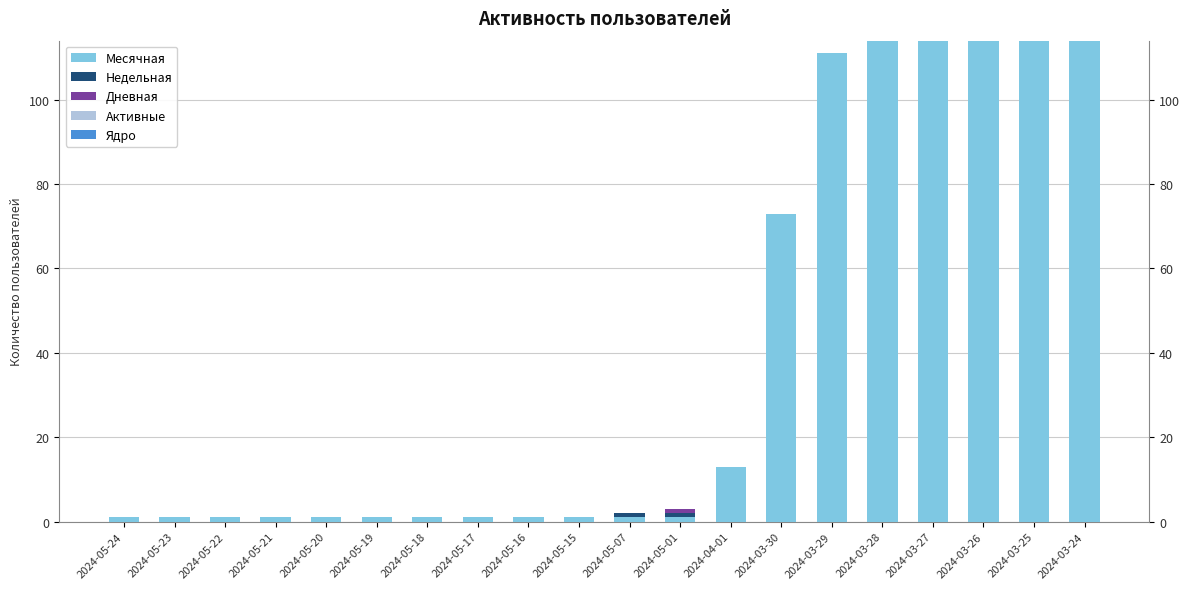

Which series has the largest range (max minus min)?

Месячная